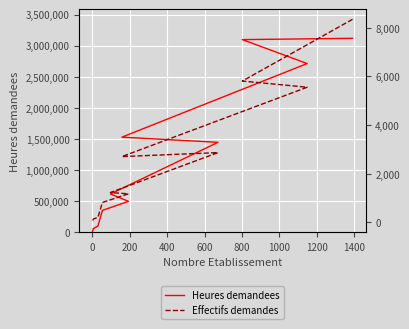

What is the difference between the second highest and second lowest values in the Heures demandees series?

3037557.8